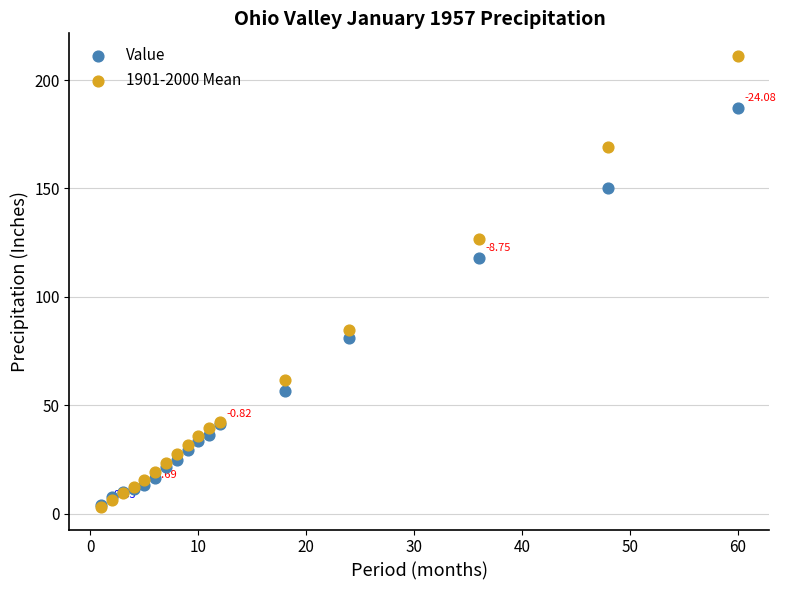

What are all the series names shown in the legend?

Value, 1901-2000 Mean